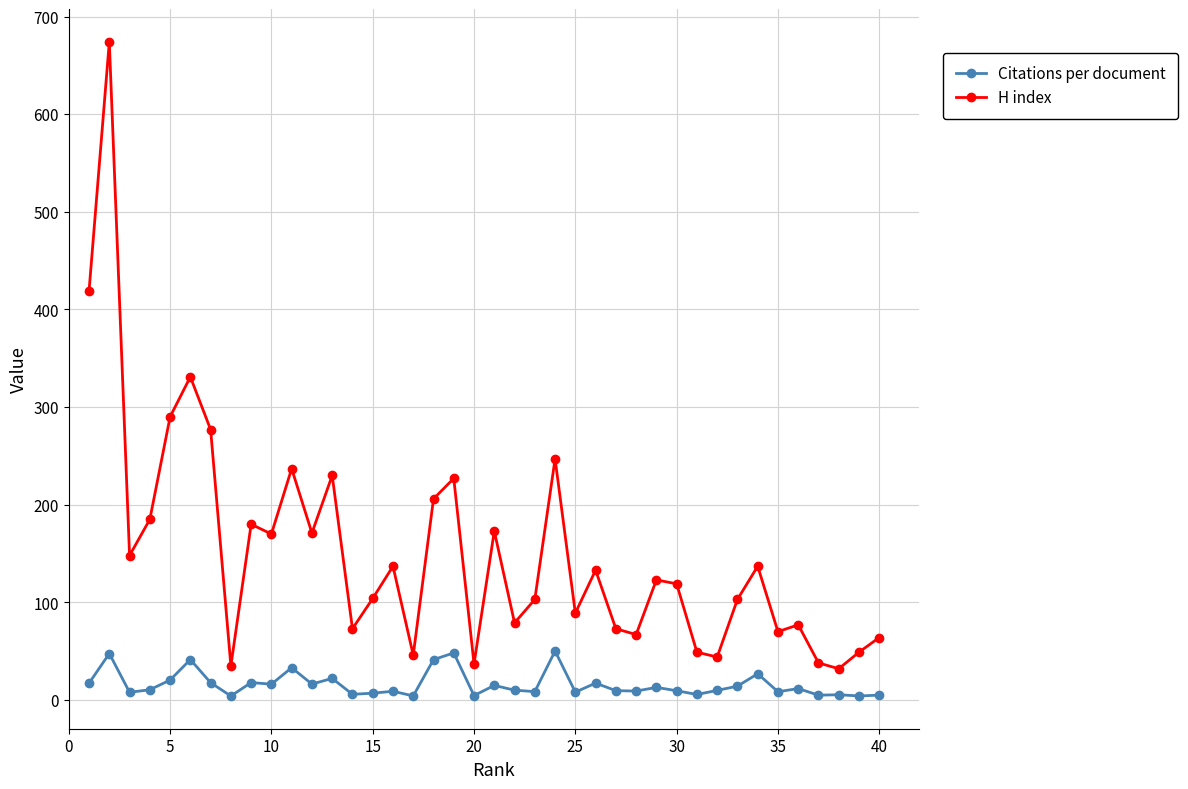

Does the chart have visible grid lines?

Yes